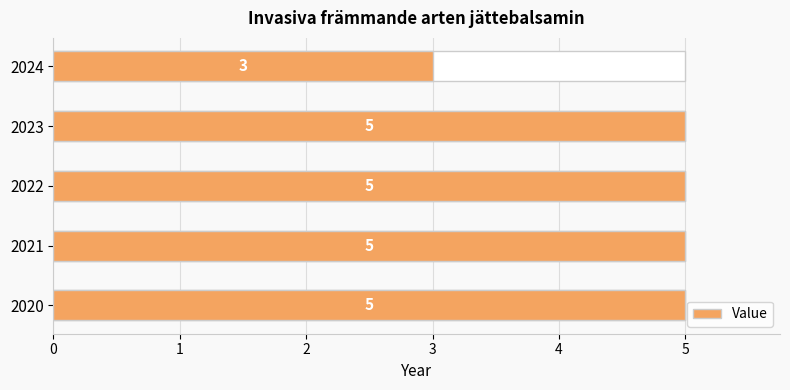

What value does the data have at 2022?

5